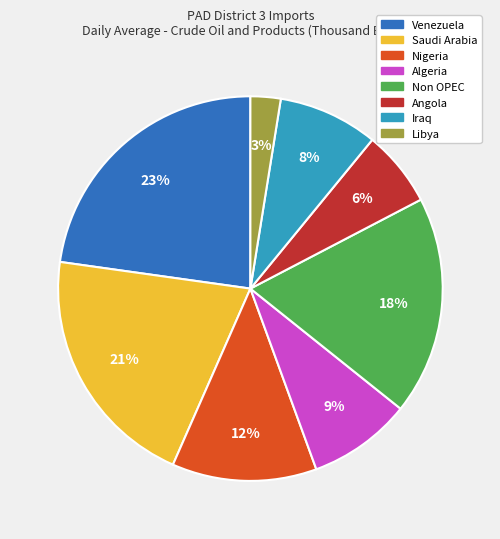

Is there any slice that represents more than half of the pie?

No